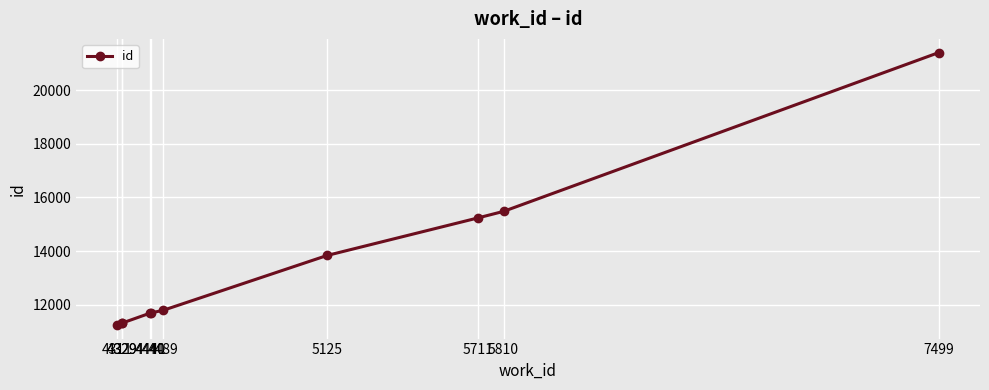

Which has a higher value, 5711 or 4489?

5711